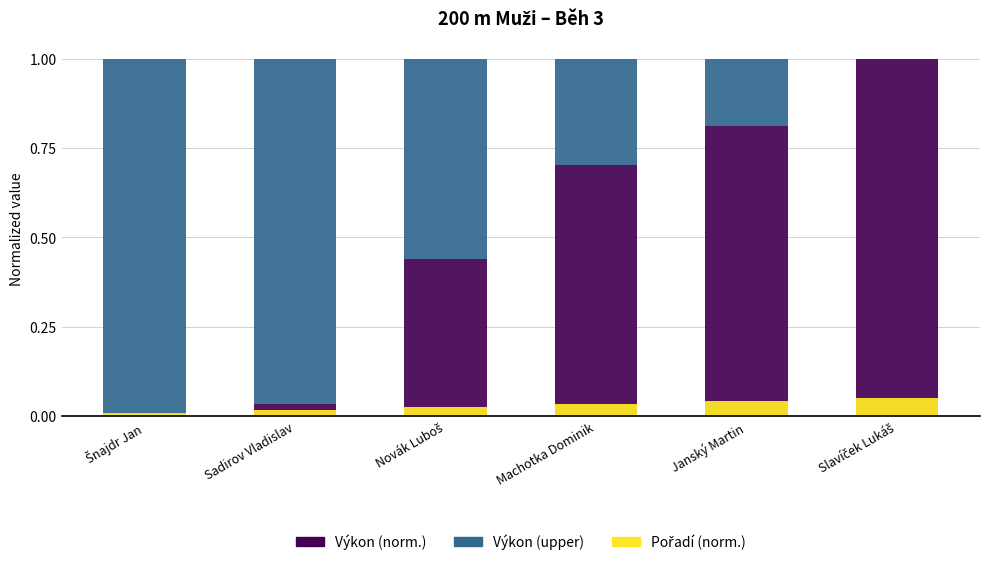

How many distinct data groups are displayed?

3